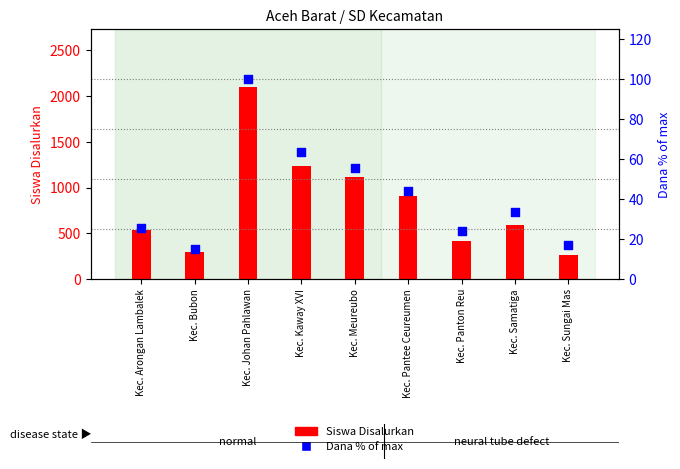

Which series has the largest total across all categories?

Siswa Disalurkan